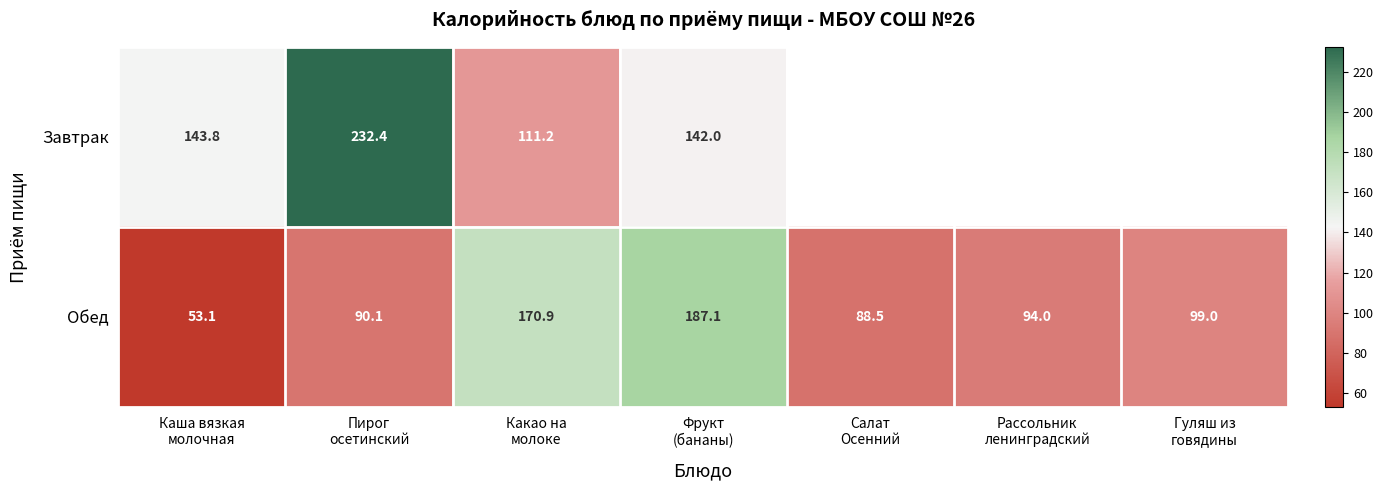

Is the value of Обед at Фрукт (бананы) greater than the value of Завтрак at Какао на молоке?

Yes